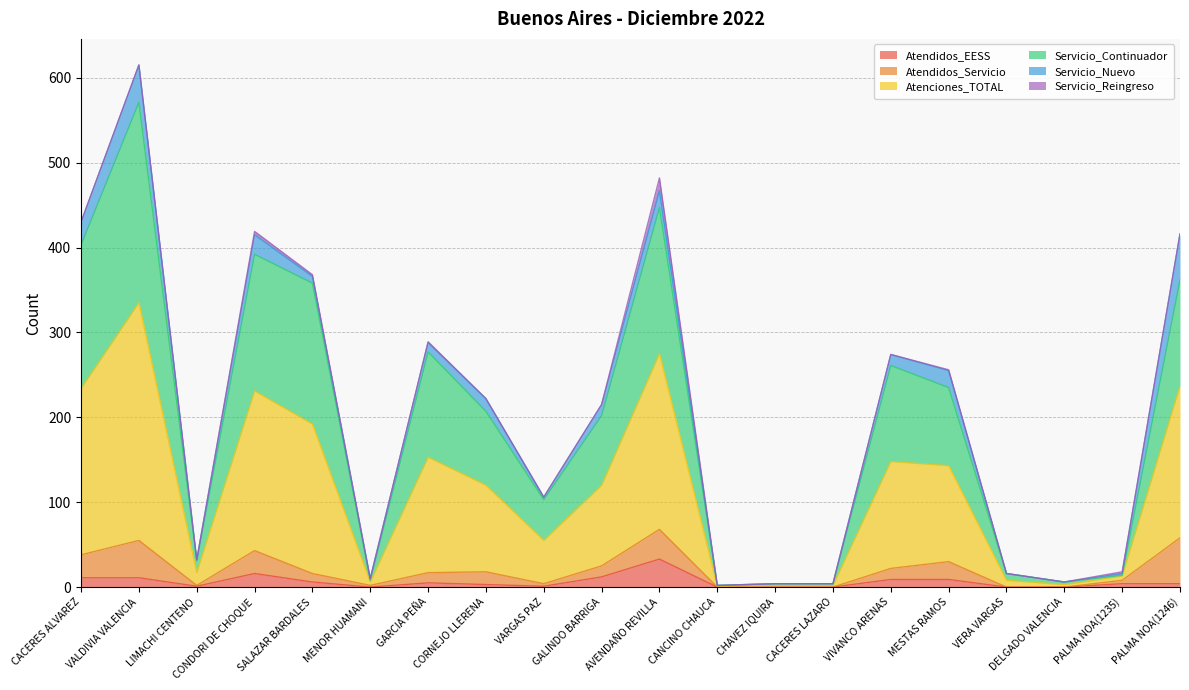

What is the highest value of the Atendidos_EESS series?

33